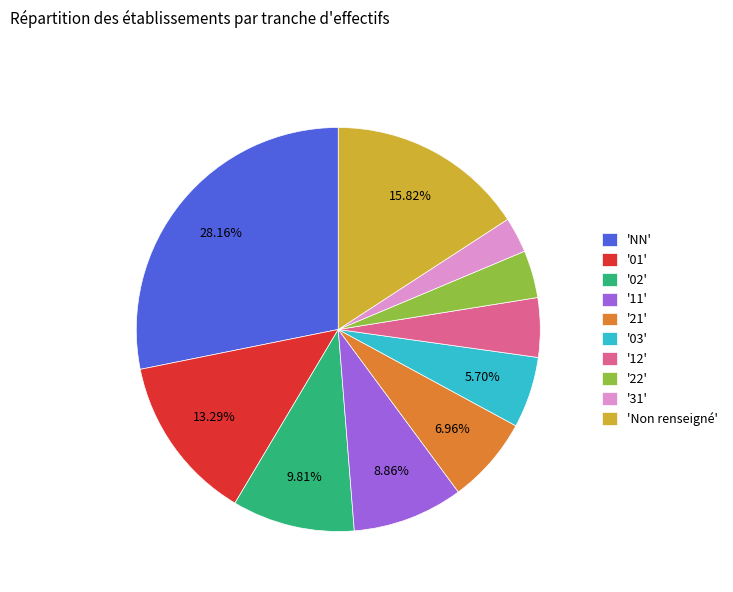

How many slices are in this pie chart?

10